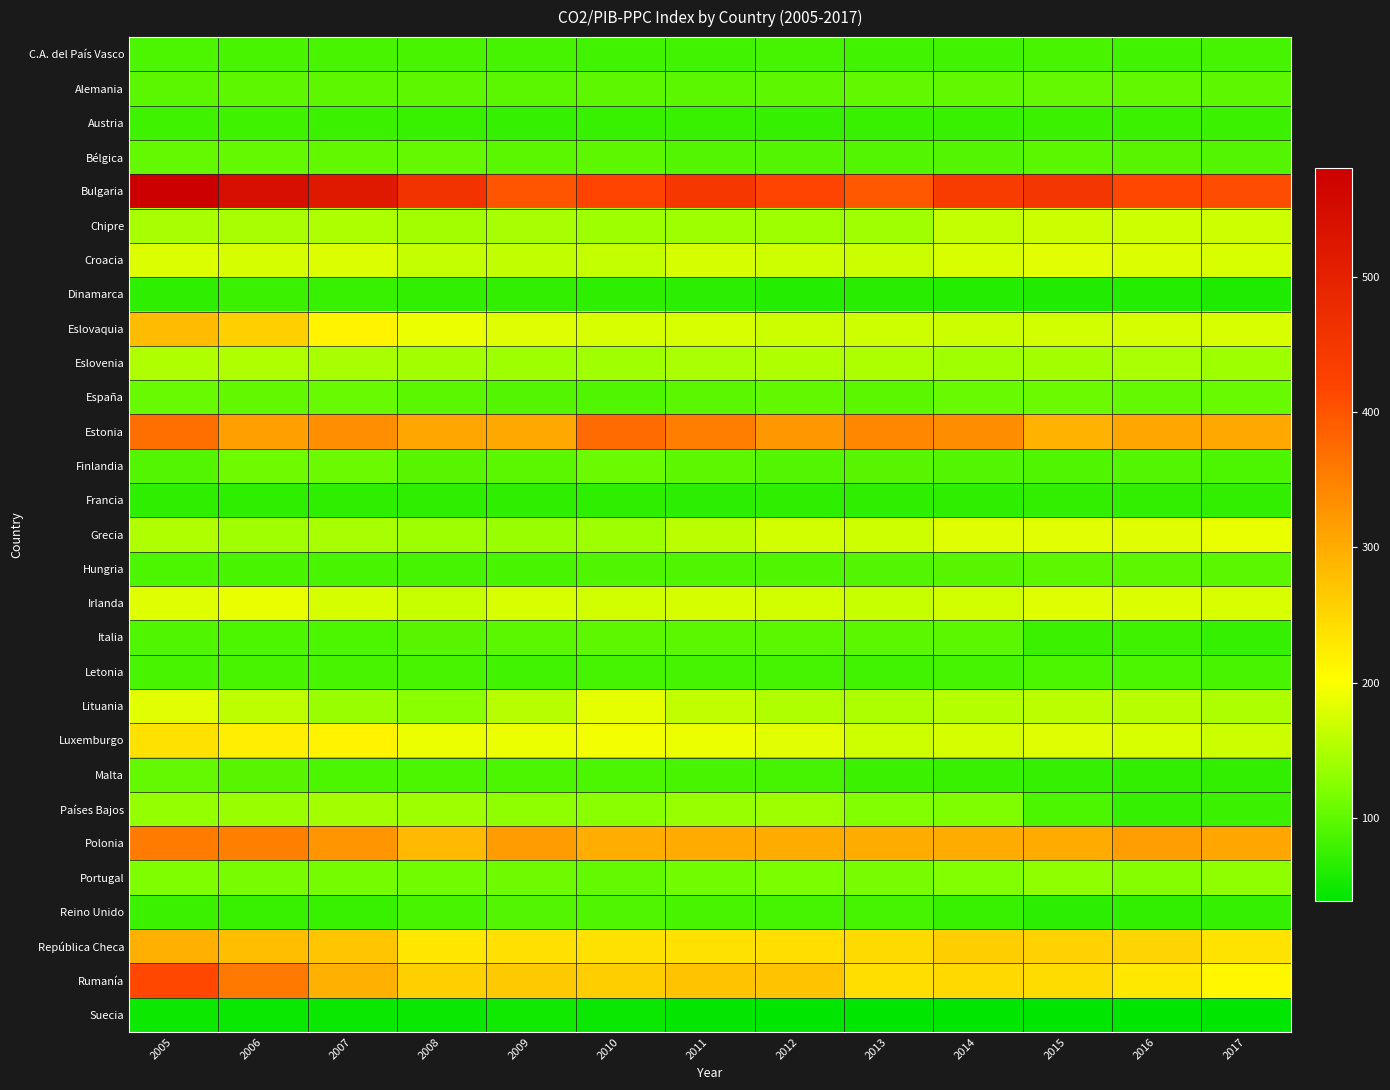

Between 2010 and 2013, which series saw the biggest shift?

Lituania